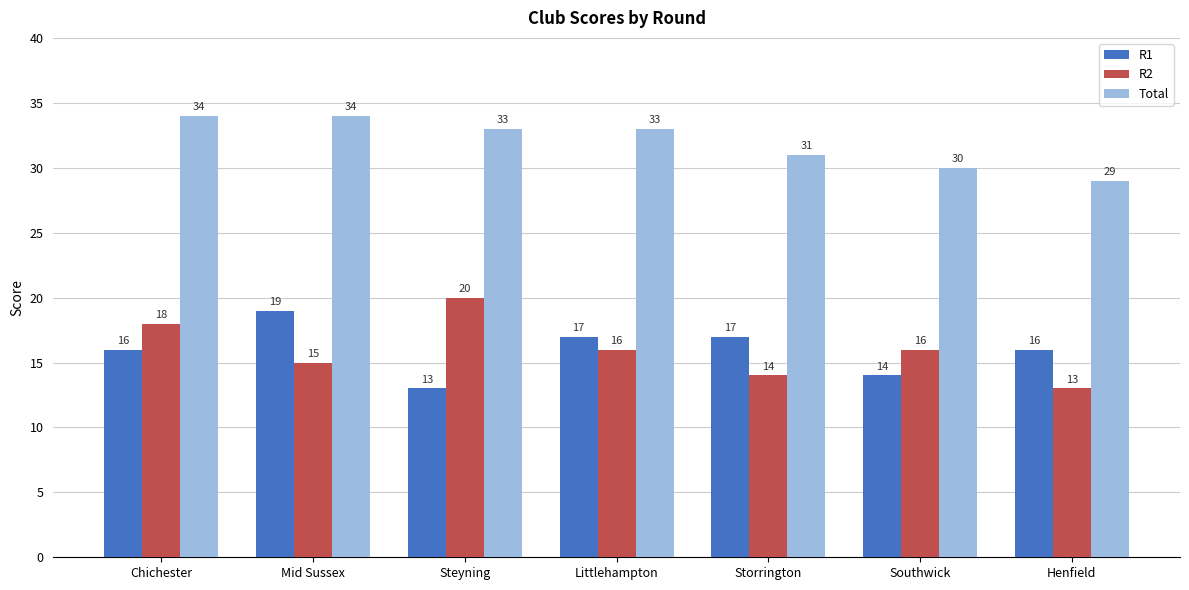

Which category has the lowest value in the R1 series?

Steyning